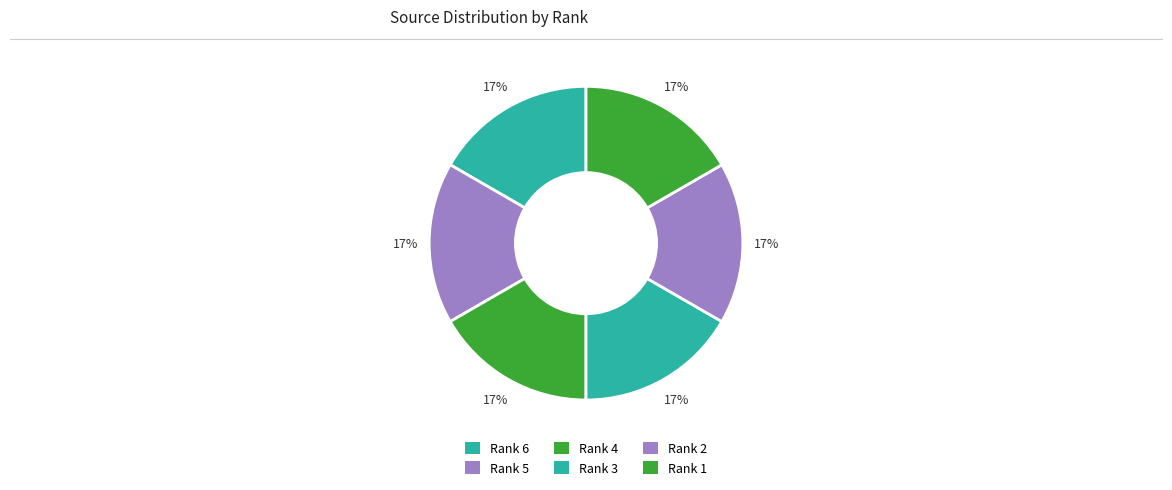

To the nearest percent, what is the combined percentage of Rank 3 and Rank 5?

33%